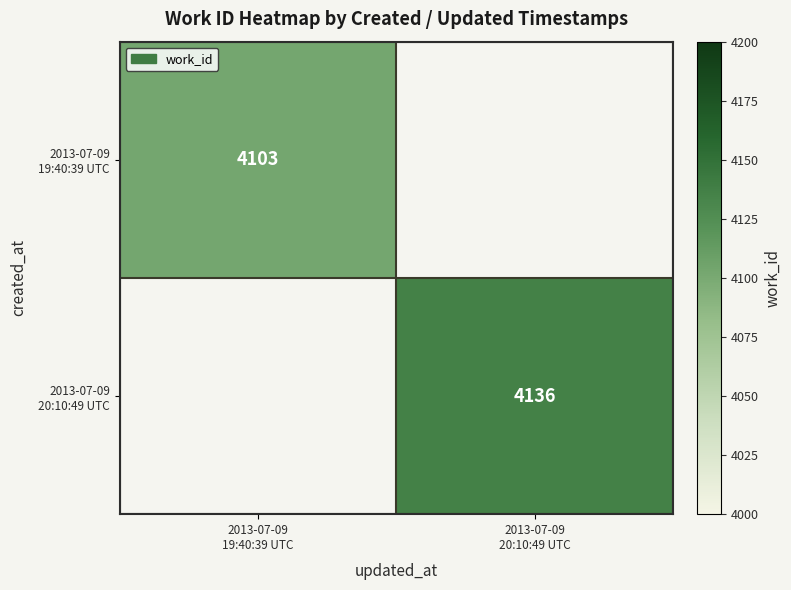

True or false: 2013-07-09 20:10:49 UTC has a value of 4136.0 at 2013-07-09 20:10:49 UTC.

True